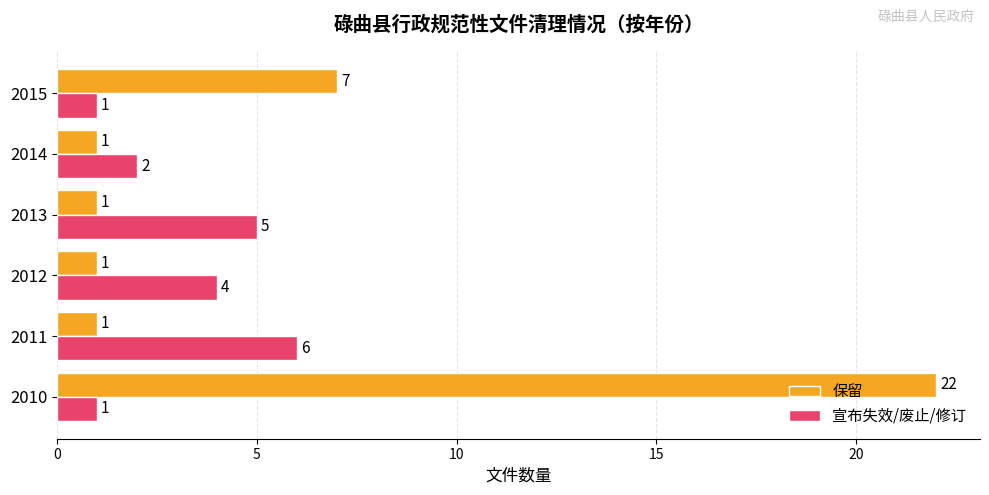

Which series has the largest total across all categories?

保留